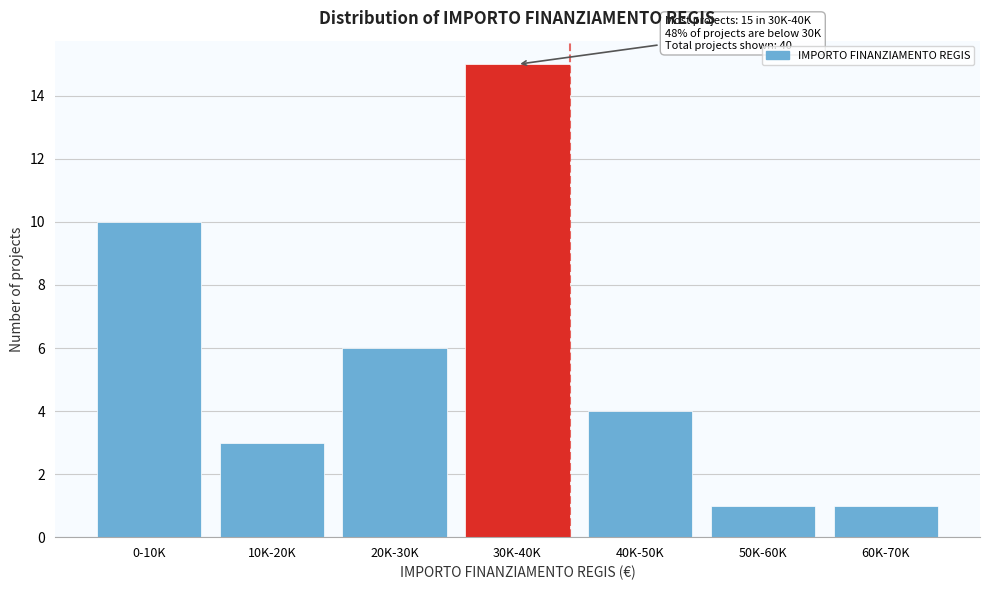

Reading left to right, extract all data points from this chart.

10	3	6	15	4	1	1